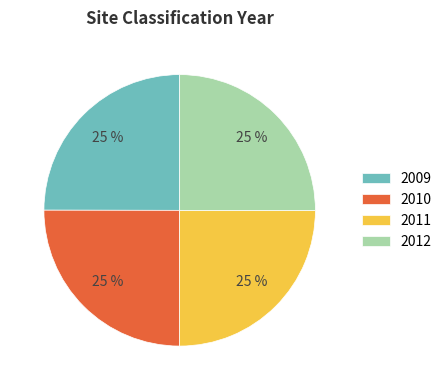

To the nearest percent, what is the average slice percentage?

25%